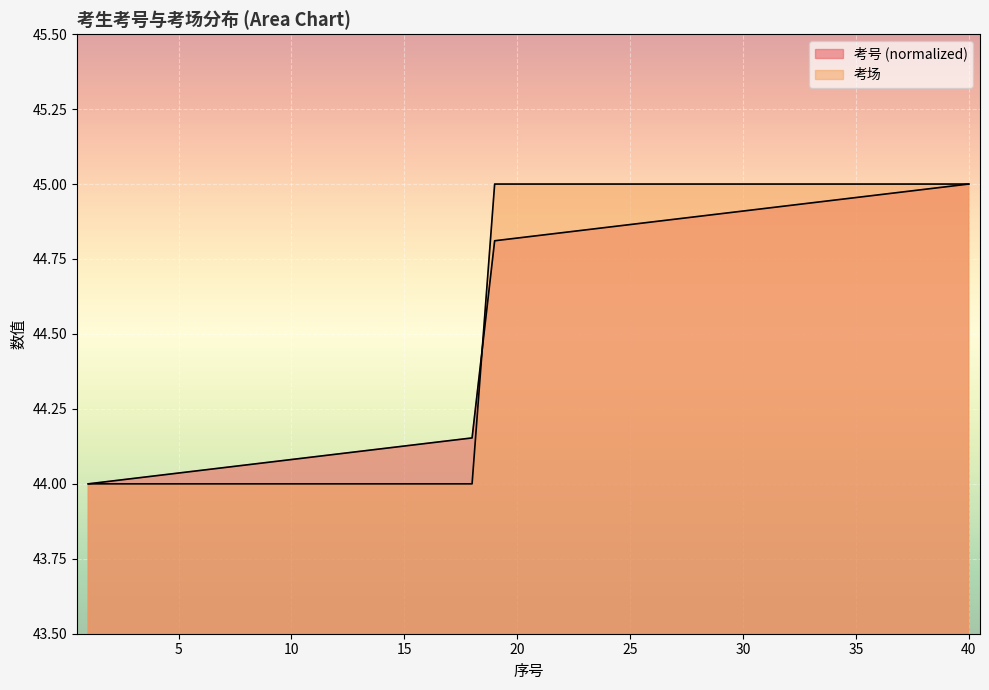

What is the difference between the second highest and minimum values in the 考号 series?

1.0